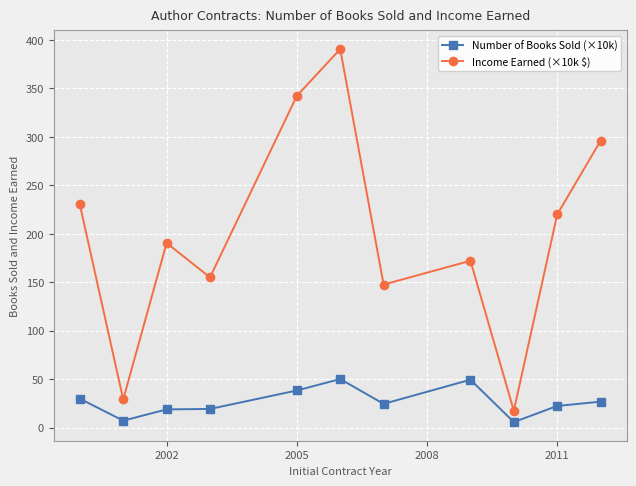

What is the value of the Income Earned (×10k $) point at the 6th from the left?

390.5